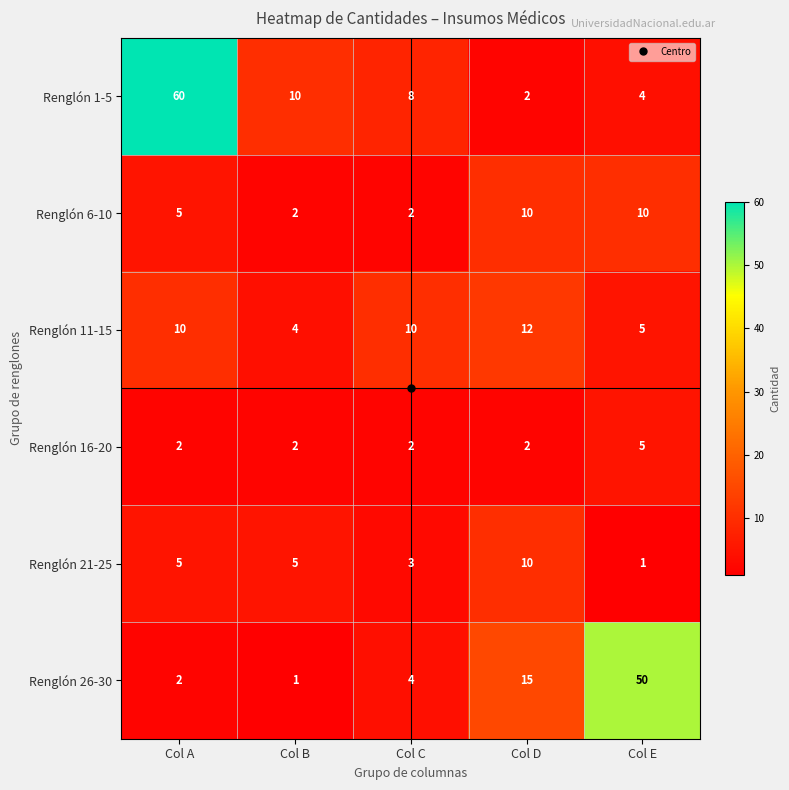

What is the greatest value displayed?

60